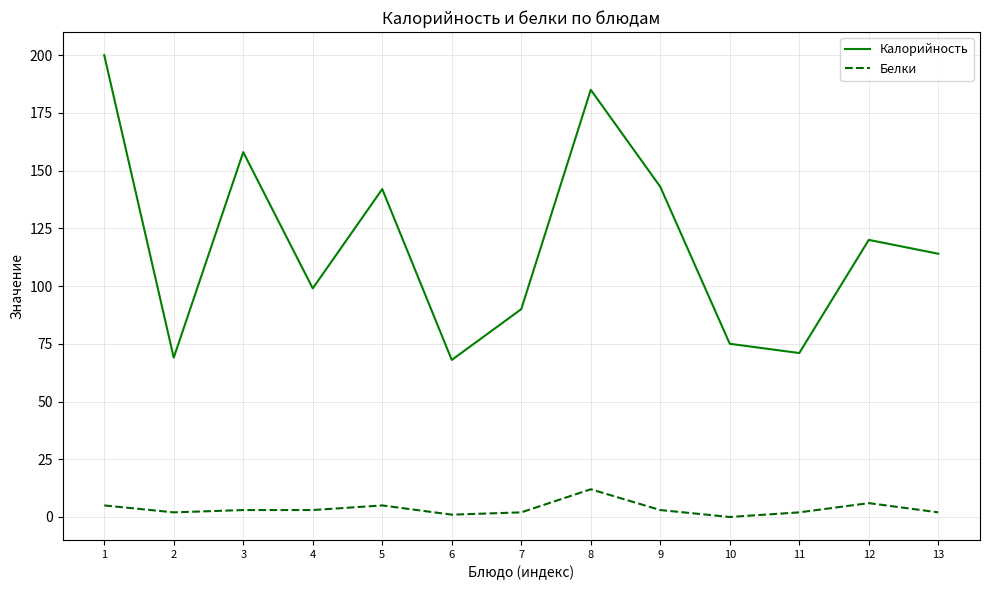

Is this an area chart (filled region under the line)?

No